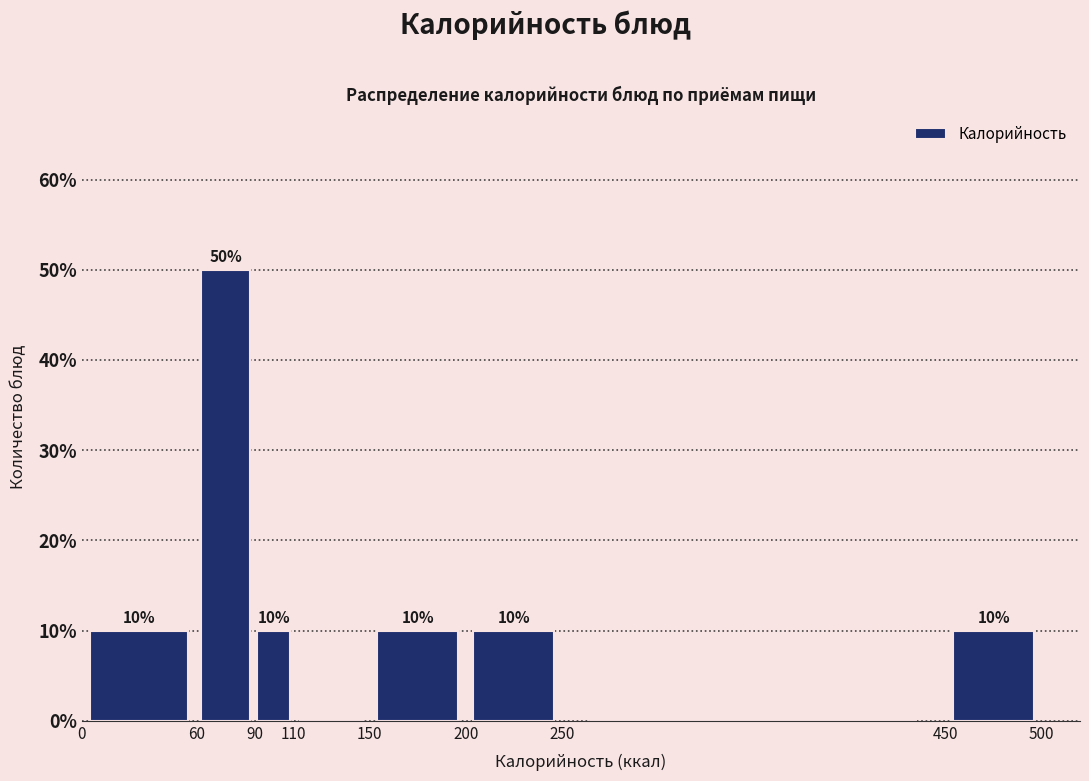

Which range on the x-axis has the tallest bar?

60 to 90